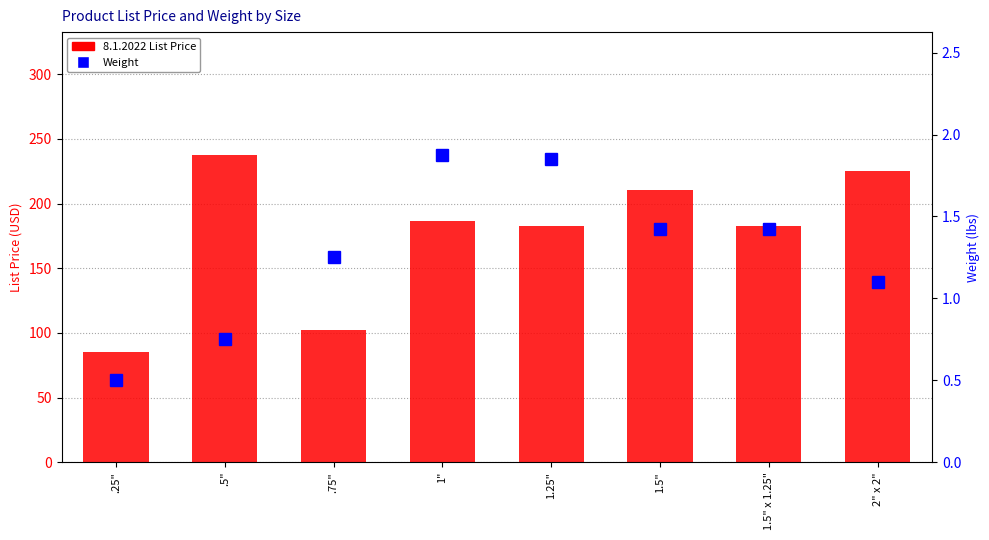

Reading left to right, extract all data points from this chart.

8.1.2022 List Price: .25"=85.0	.5"=237.6	.75"=102.1	1"=186.8	1.25"=182.6	1.5"=210.3	1.5" x 1.25"=182.6	2" x 2"=225.3
Weight: .25"=0.5	.5"=0.8	.75"=1.2	1"=1.9	1.25"=1.9	1.5"=1.4	1.5" x 1.25"=1.4	2" x 2"=1.1